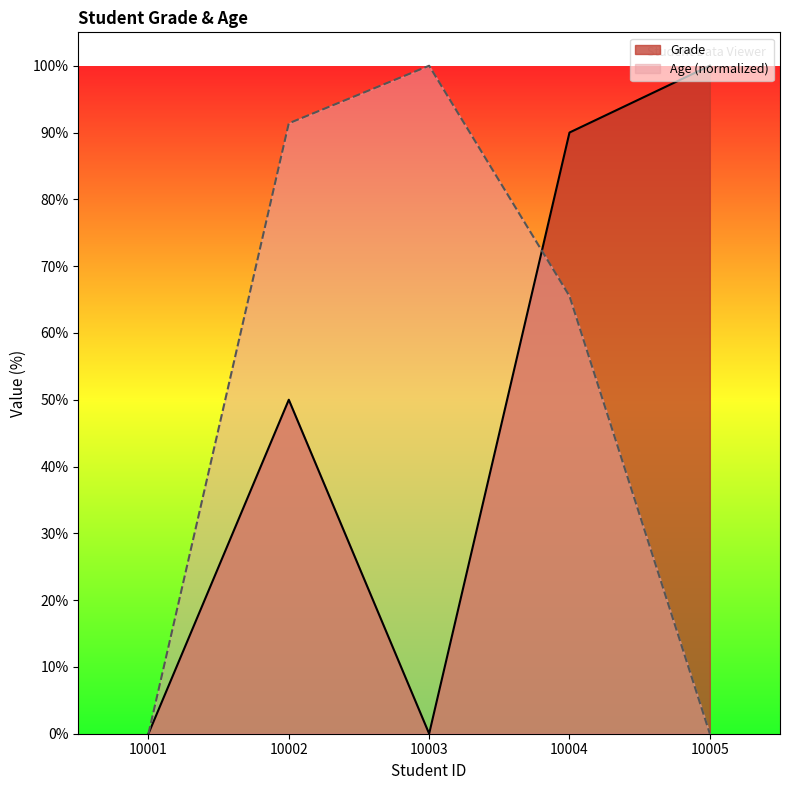

In Grade, how many points are lower than both neighbors (excluding endpoints)?

1